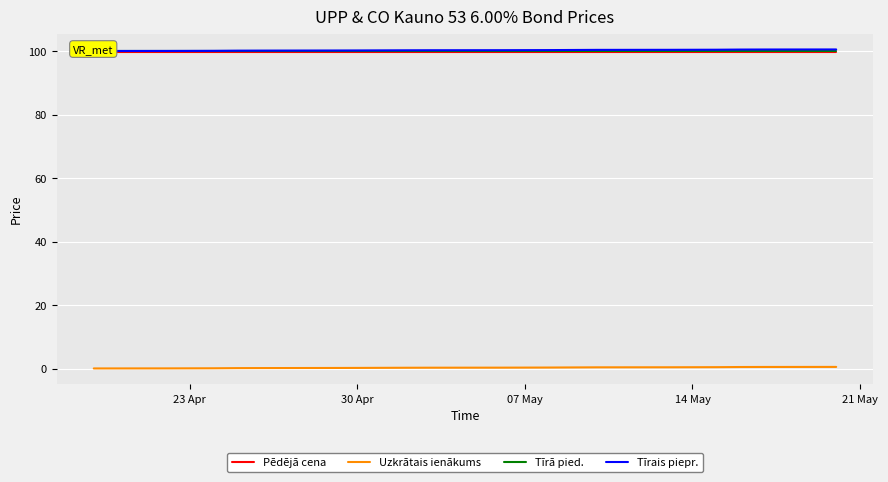

How many data points does each series have?

20